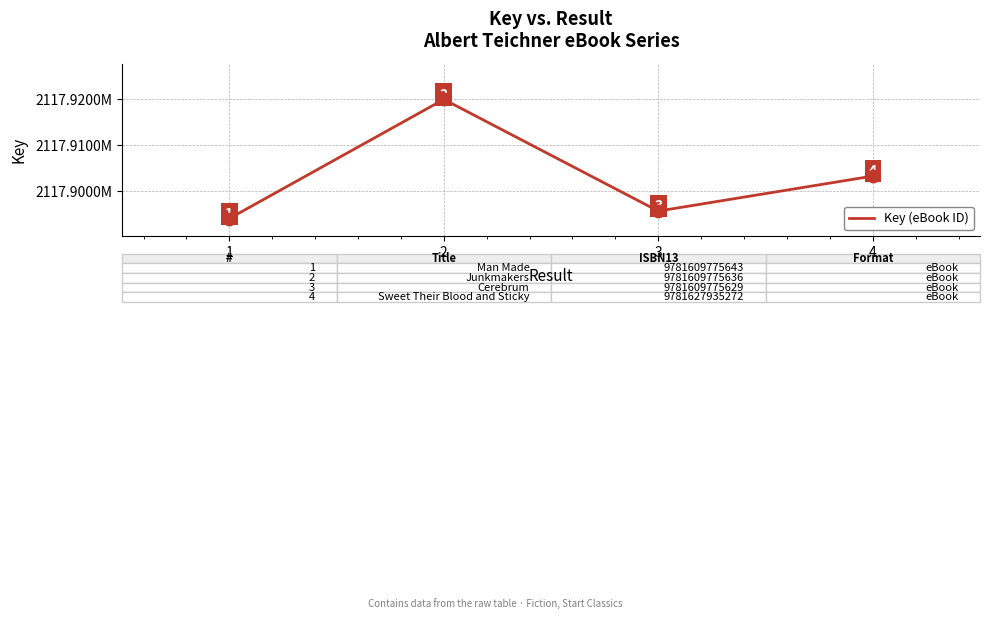

Does the chart have visible grid lines?

Yes